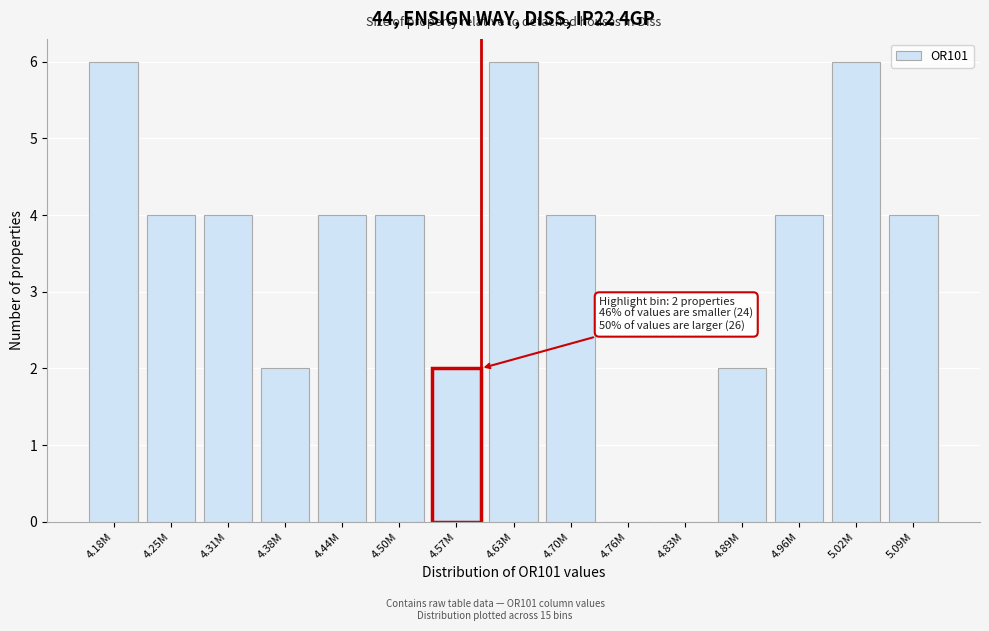

Reading right to left, list all the values displayed in this chart.

5.09M=4	5.02M=6	4.96M=4	4.89M=2	4.83M=0	4.76M=0	4.70M=4	4.63M=6	4.57M=2	4.50M=4	4.44M=4	4.38M=2	4.31M=4	4.25M=4	4.18M=6